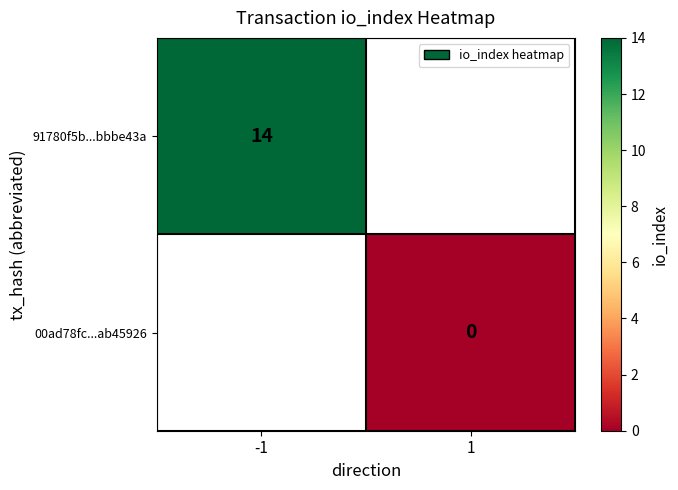

True or false: 91780f5b...bbbe43a has a value of 14 at -1.

True